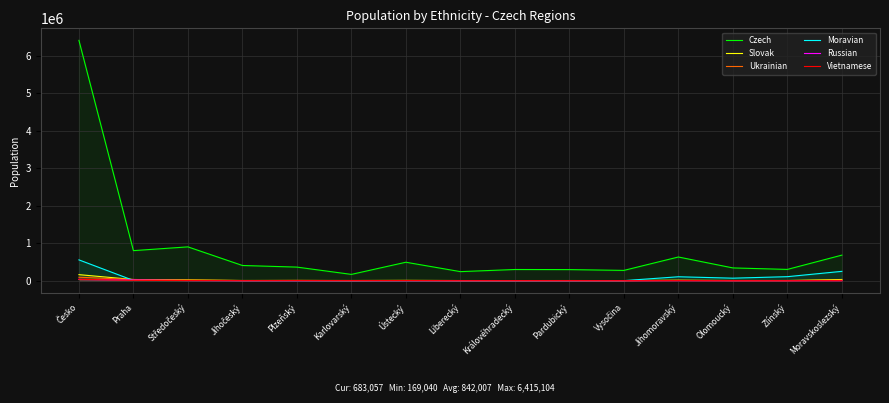

Which series ends up on top after the final intersection of Moravian and Russian?

Moravian